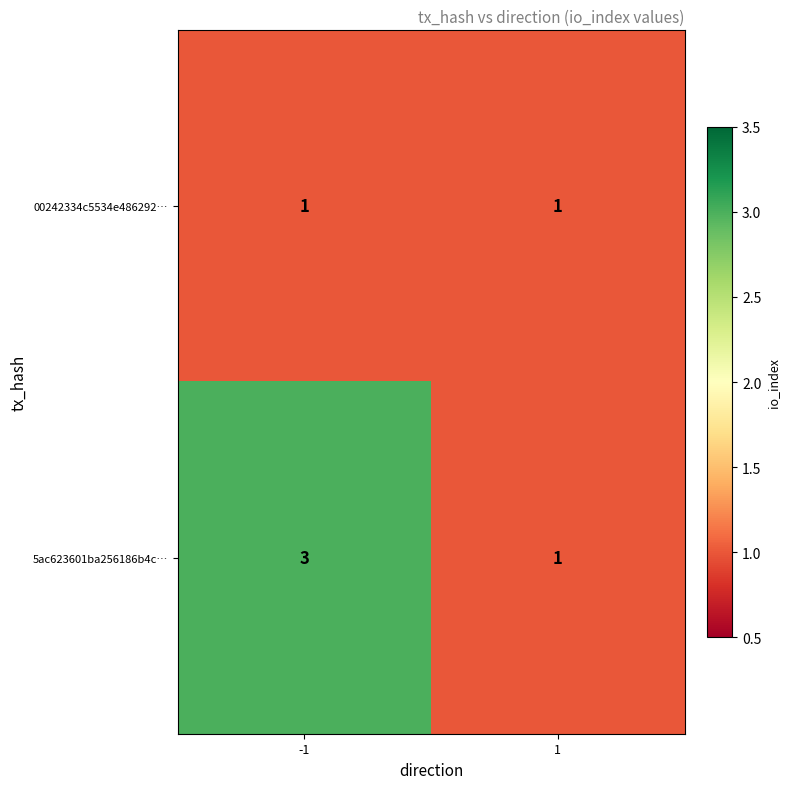

Rank the series at -1 from highest to lowest value.

5ac623601ba256186b4c…, 00242334c5534e486292…